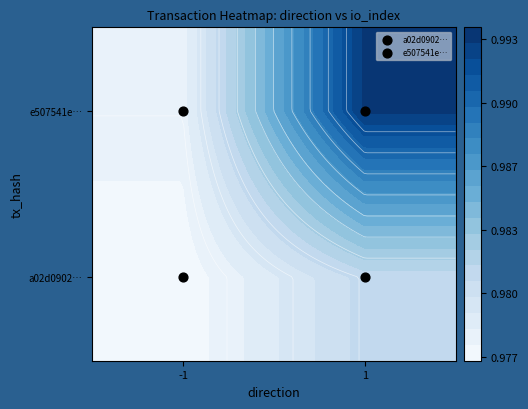

List the series in order of their peak value, lowest first.

a02d0902…, e507541e…